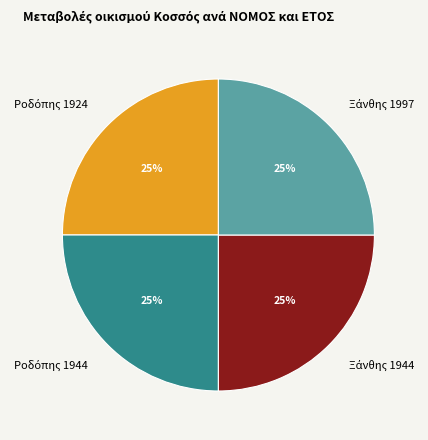

Is there a majority slice in this chart?

No